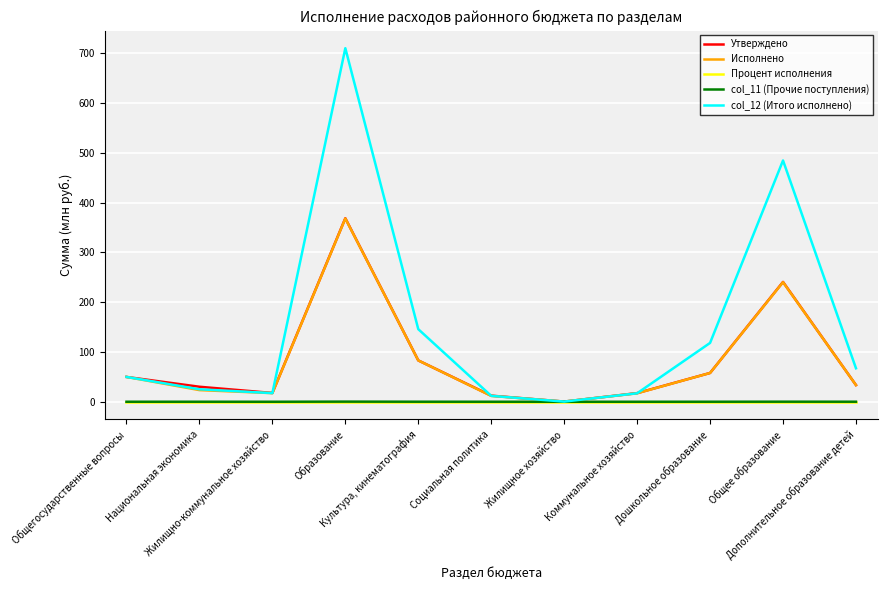

What is the highest value of the col_12 (Итого исполнено) series?

710.0